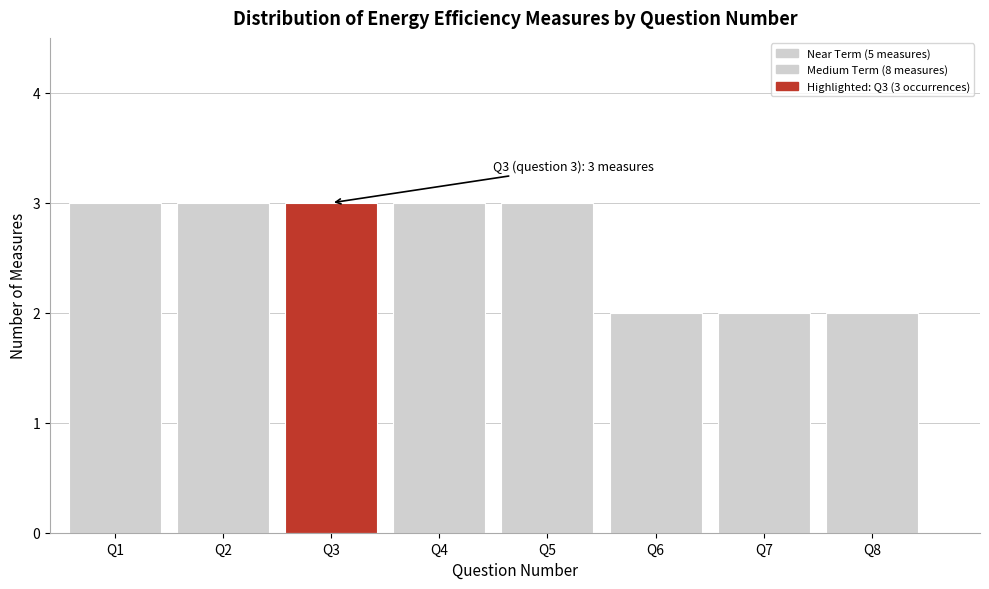

Reading left to right, list all the values displayed in this chart.

3	3	3	3	3	2	2	2